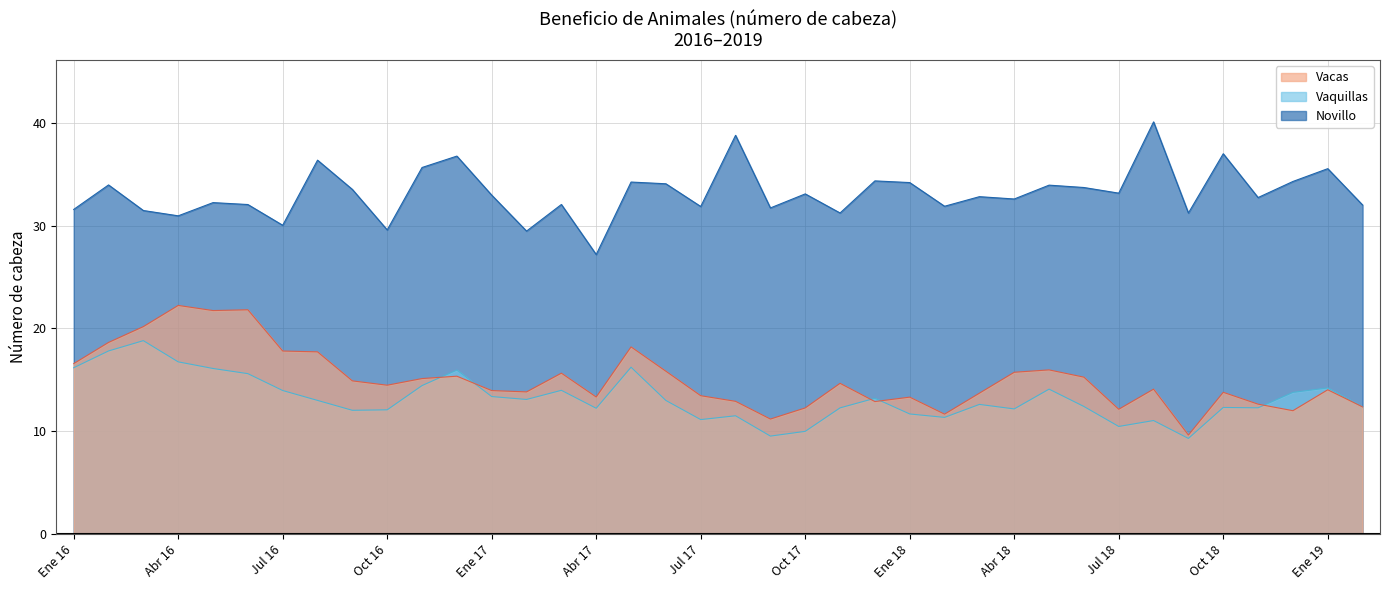

At how many categories does at least one series exceed 27?

38